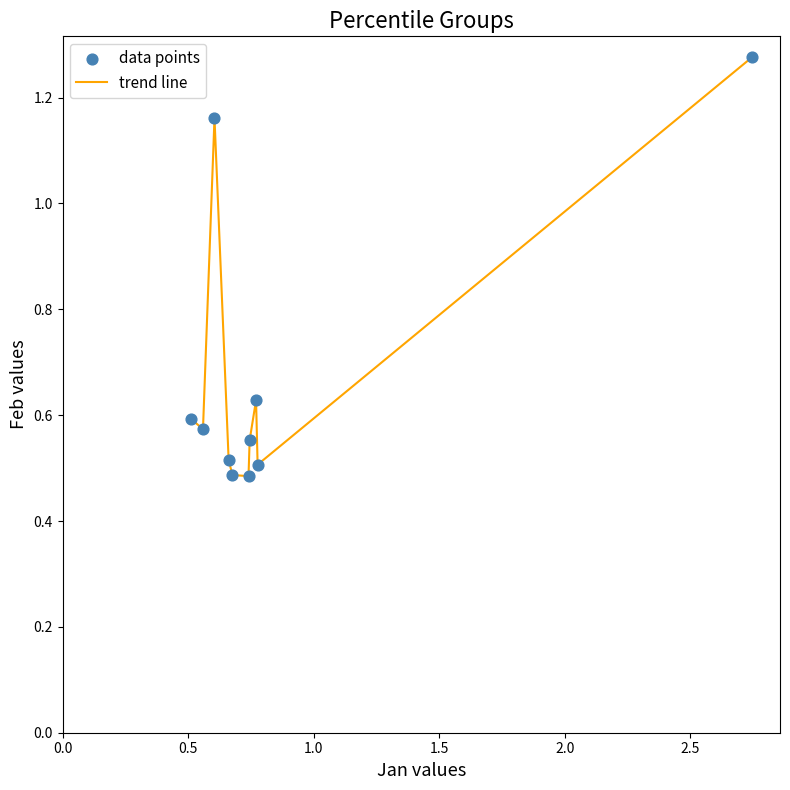

Does the chart have visible grid lines?

No